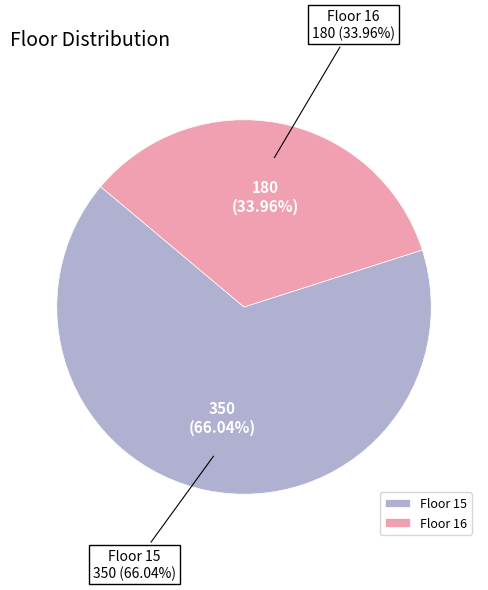

To the nearest percent, what is the combined percentage of 15 and 16?

100%